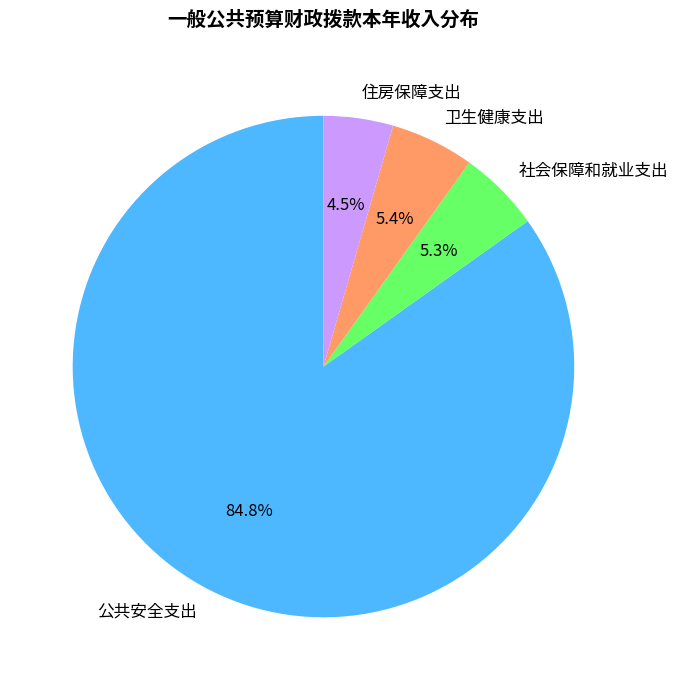

To the nearest percent, what portion does 卫生健康支出 represent?

5%